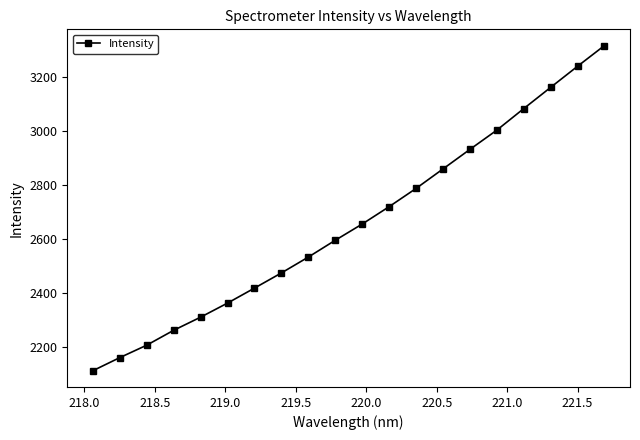

What is the value of the 8th point from the left?

2474.6